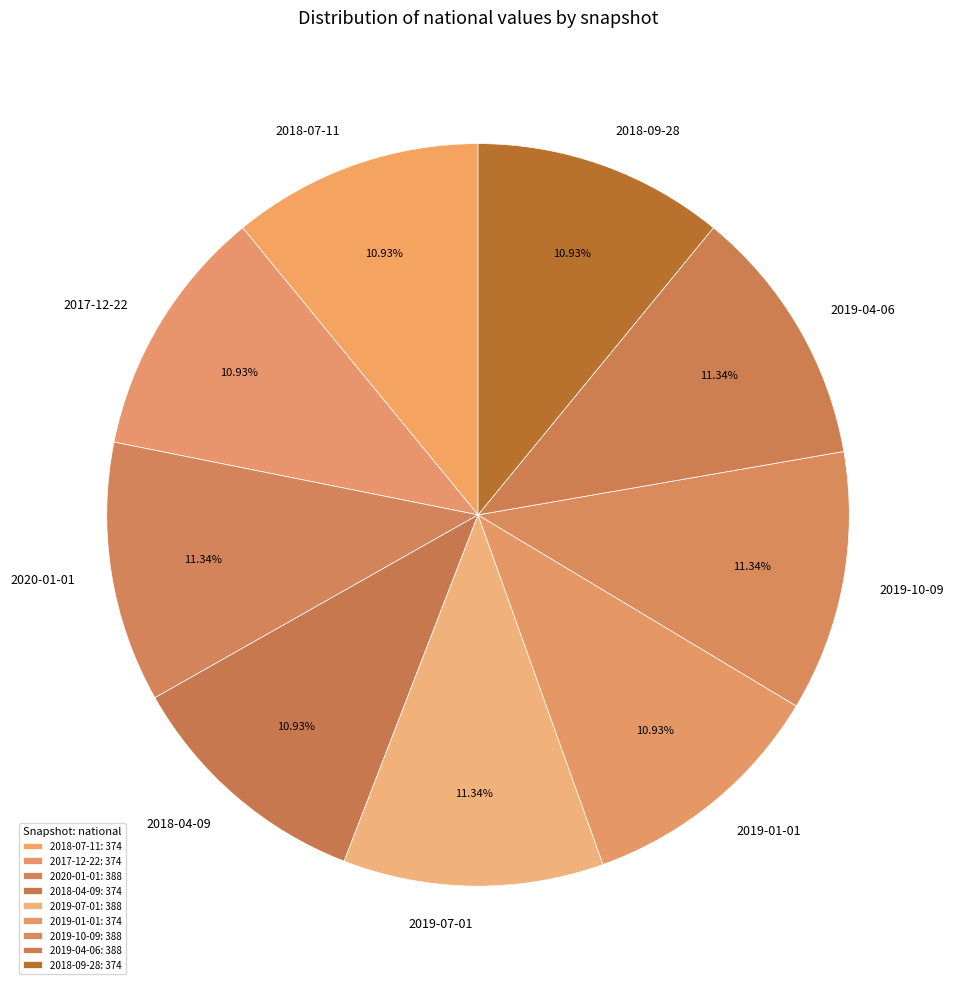

Is it true that 2019-10-09 is 11% of the pie?

True